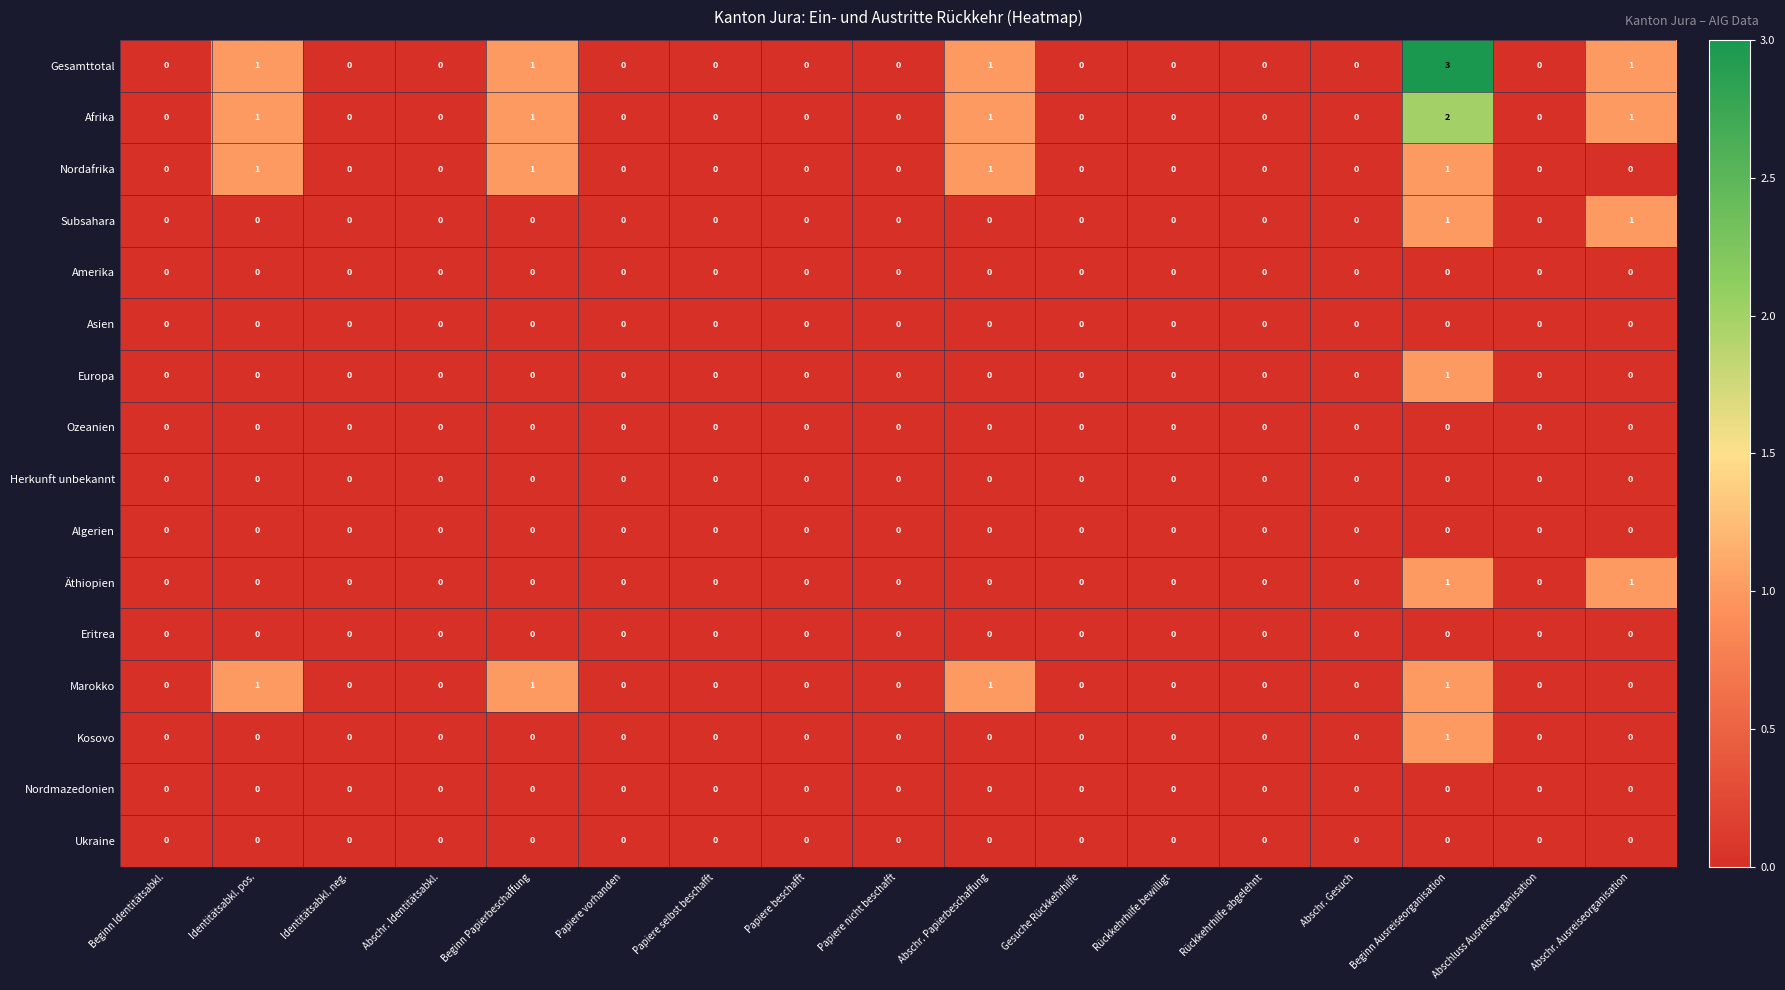

Which series has the largest total across all categories?

Gesamttotal